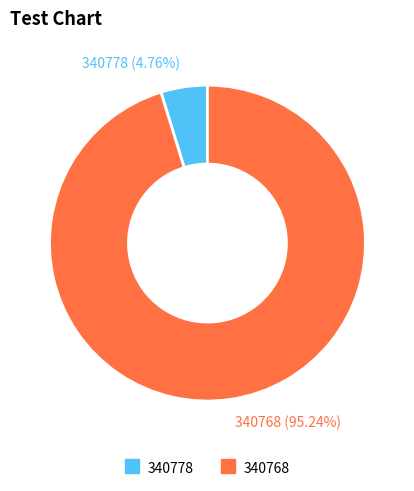

To the nearest percent, what portion does 340778 represent?

5%